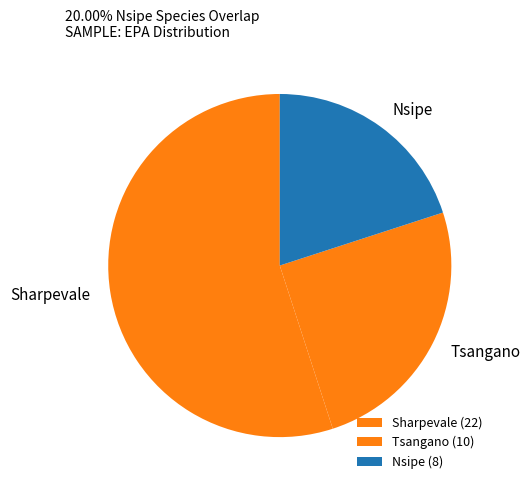

Between Sharpevale and Nsipe, which is larger?

Sharpevale